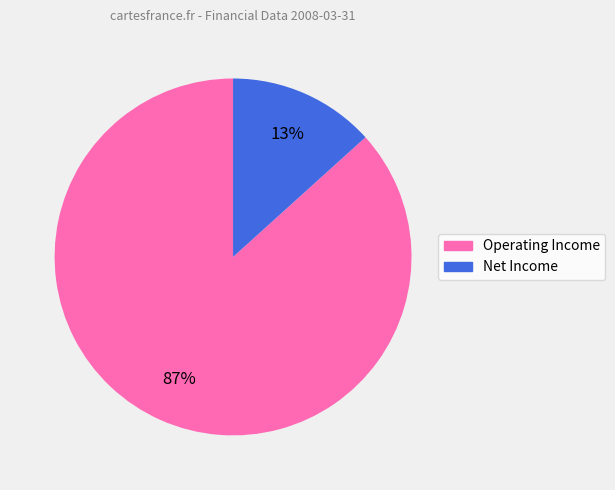

To the nearest percent, what is the combined percentage of Operating Income and Net Income?

100%